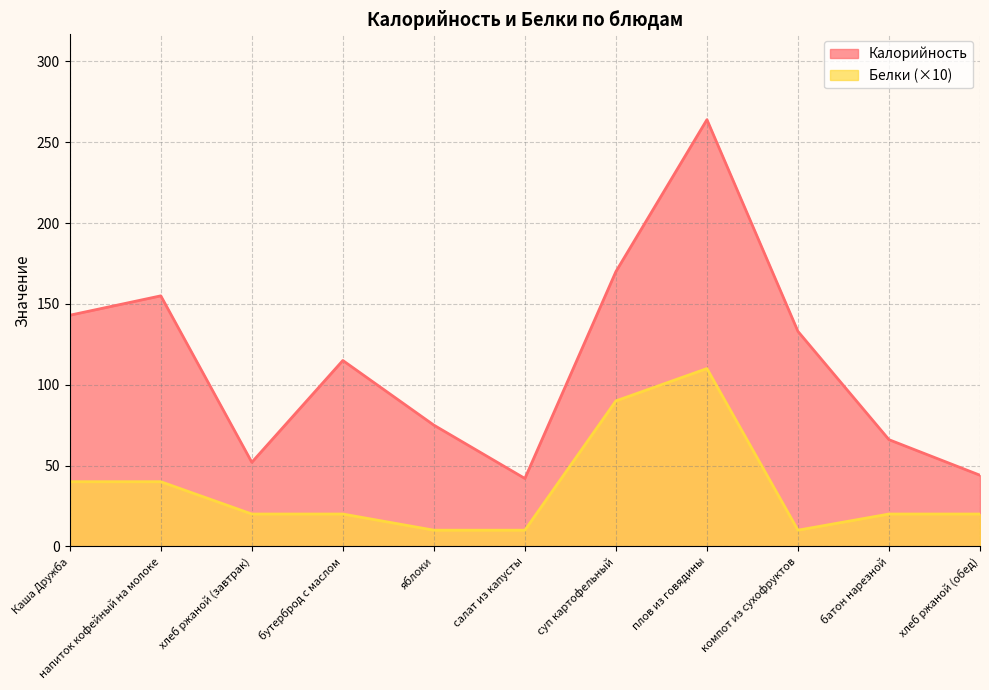

What is the sum of all Белки values?

390